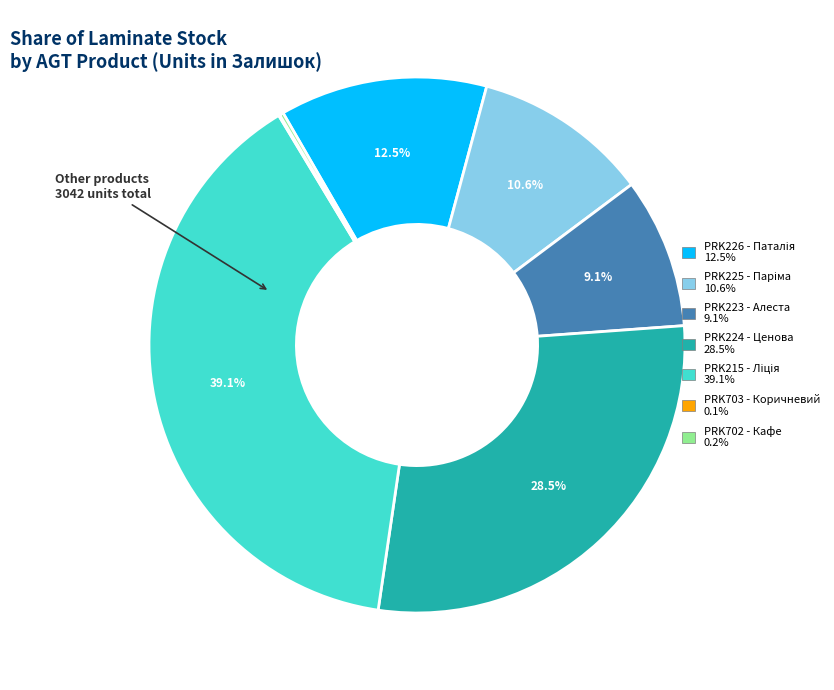

What percentage is the AGT Pruva PRK223 - Алеста slice, to the nearest percent?

9%